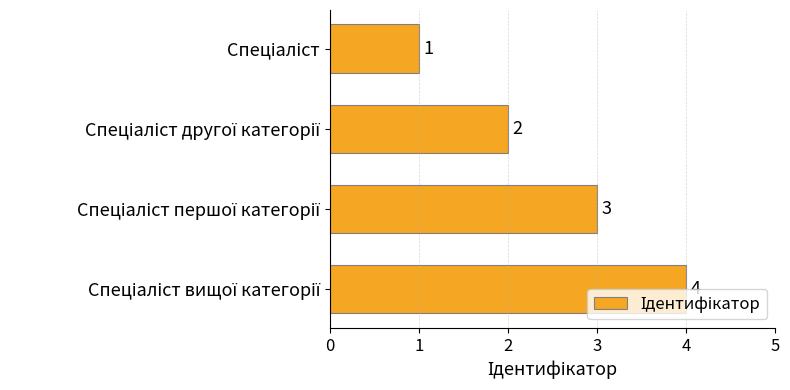

What is the value of the 2nd bar from the top?

2